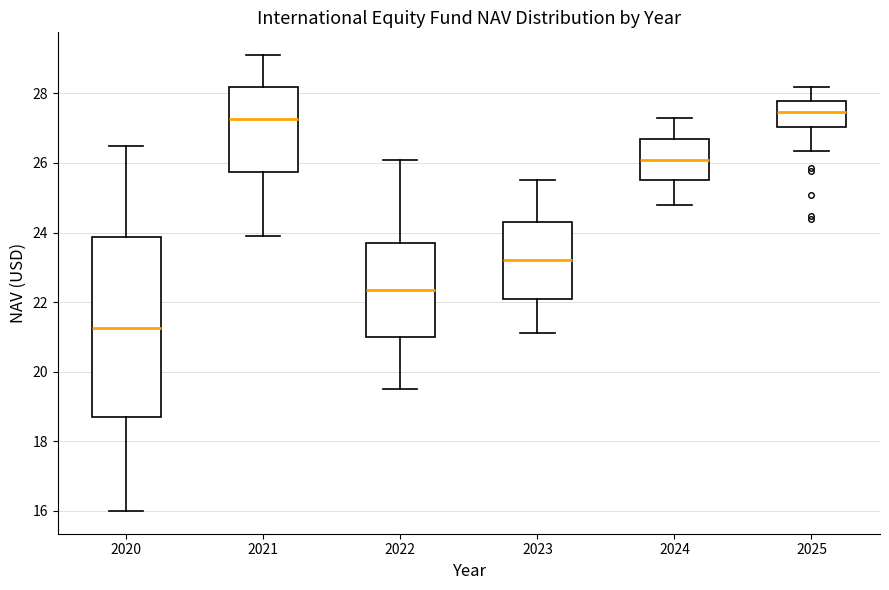

Reading left to right, transcribe this box plot: for each box, give where its median line is, the range the box spans, and where its two whiskers end, as read against the y-axis. The values are not printed on the chart, so give them approximately, as read against the axis.

2020: median 21.2, box 18.8 to 23.8, whiskers 16.0 to 26.6
2021: median 27.2, box 25.8 to 28.2, whiskers 24.0 to 29.2
2022: median 22.4, box 21.0 to 23.8, whiskers 19.6 to 26.2
2023: median 23.2, box 22.2 to 24.4, whiskers 21.2 to 25.6
2024: median 26.2, box 25.6 to 26.8, whiskers 24.8 to 27.4
2025: median 27.4, box 27.0 to 27.8, whiskers 26.4 to 28.2